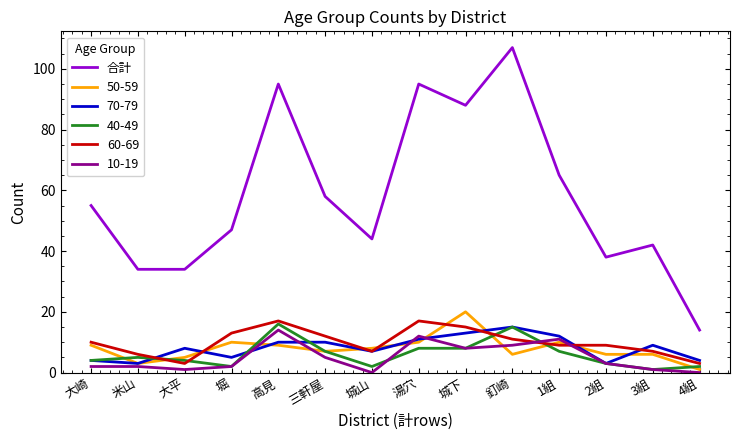

What is the spread (max minus min) of values at 湯穴?

87